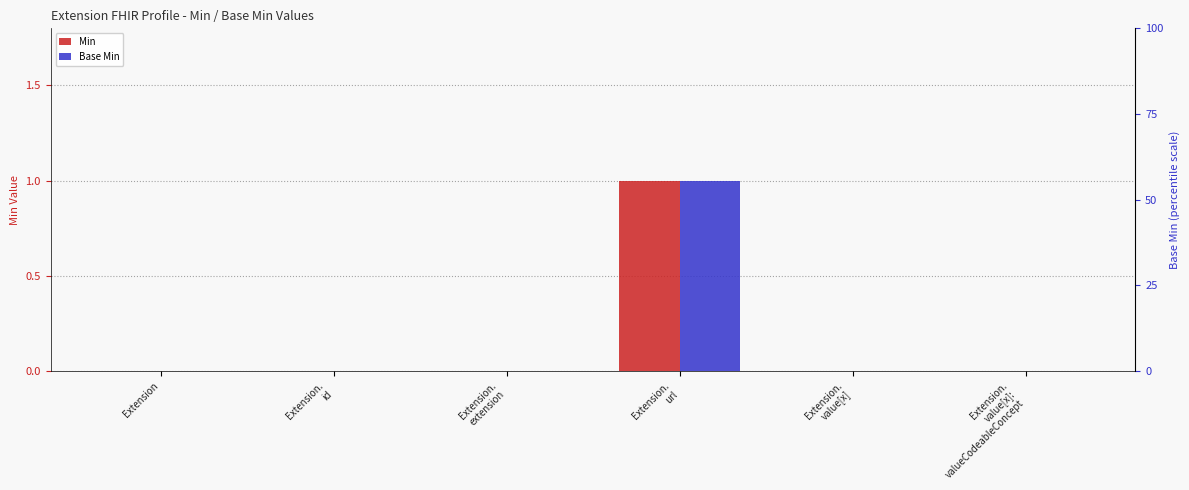

Between Extension.
id and Extension.
value[x], which series saw the biggest shift?

Min